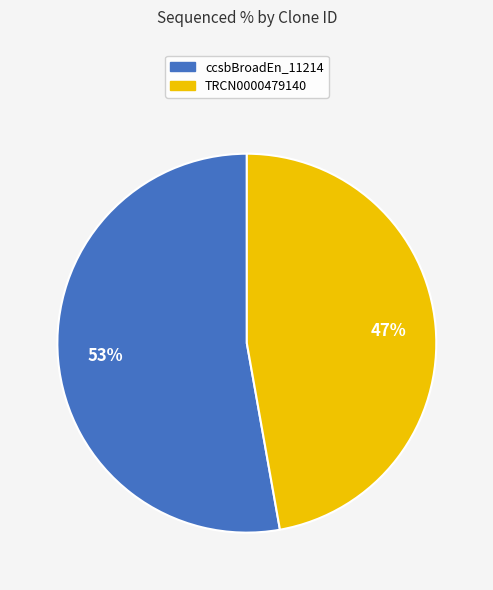

Is there any slice that represents more than half of the pie?

Yes